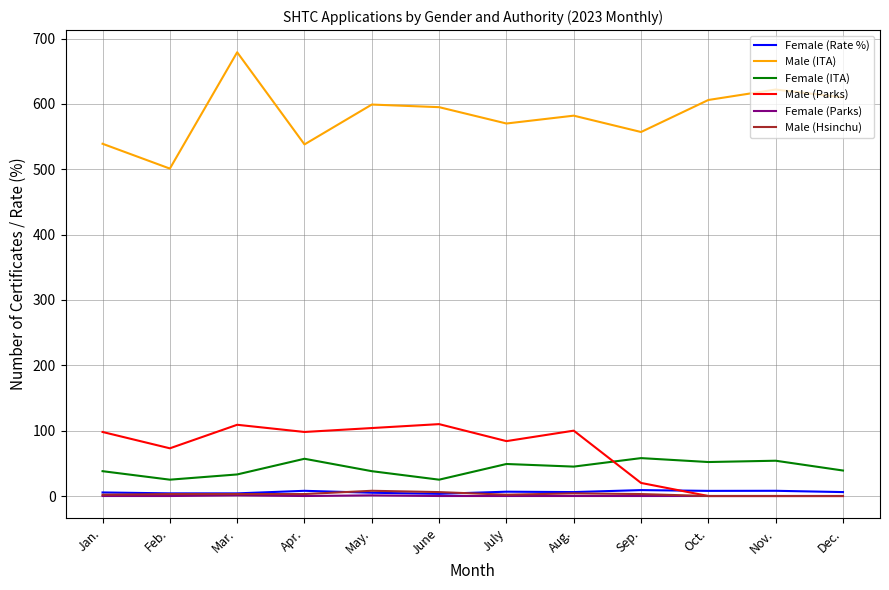

What is the maximum value for Male (ITA)?

679.0